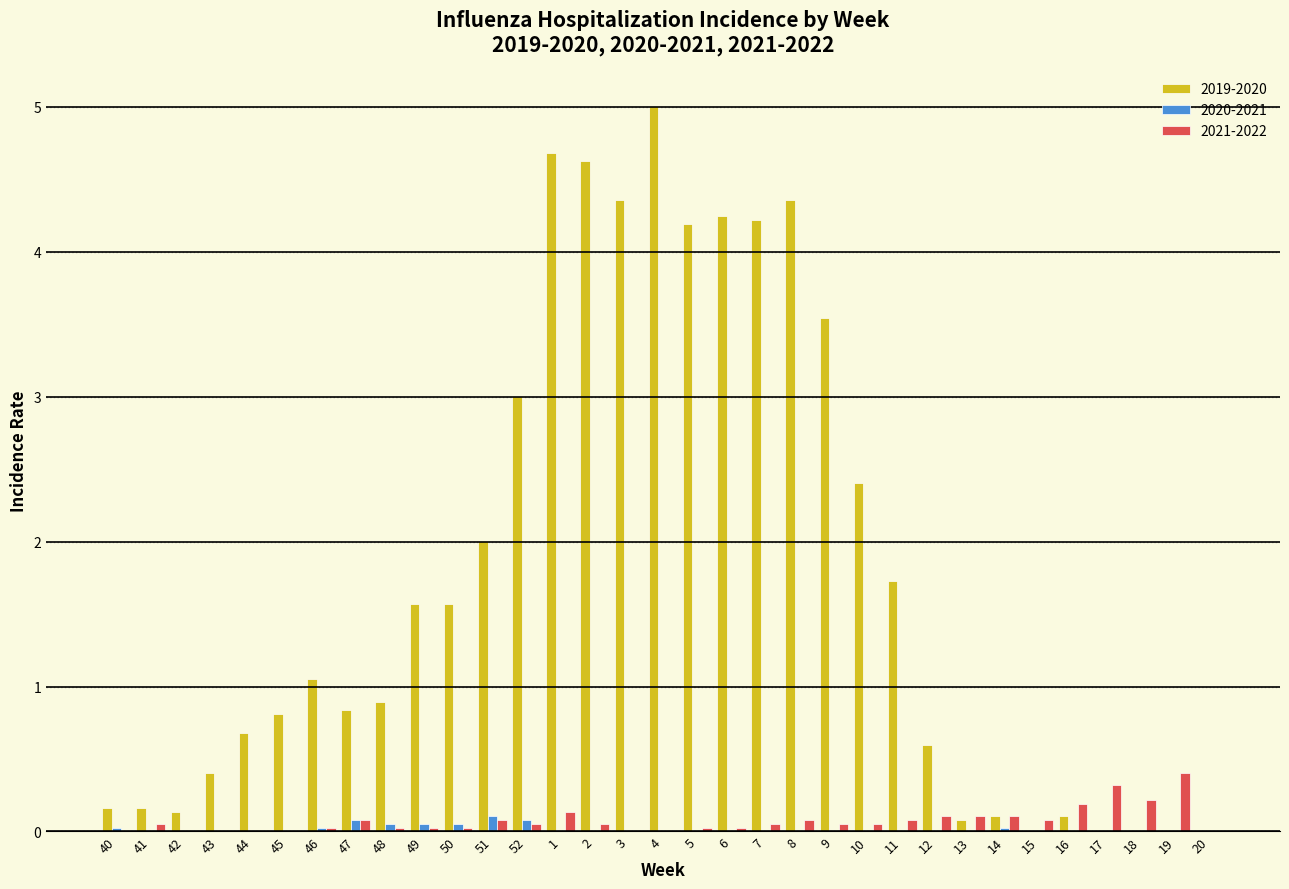

Is the value of 2021-2022 at 9 greater than the value of 2019-2020 at 52?

No